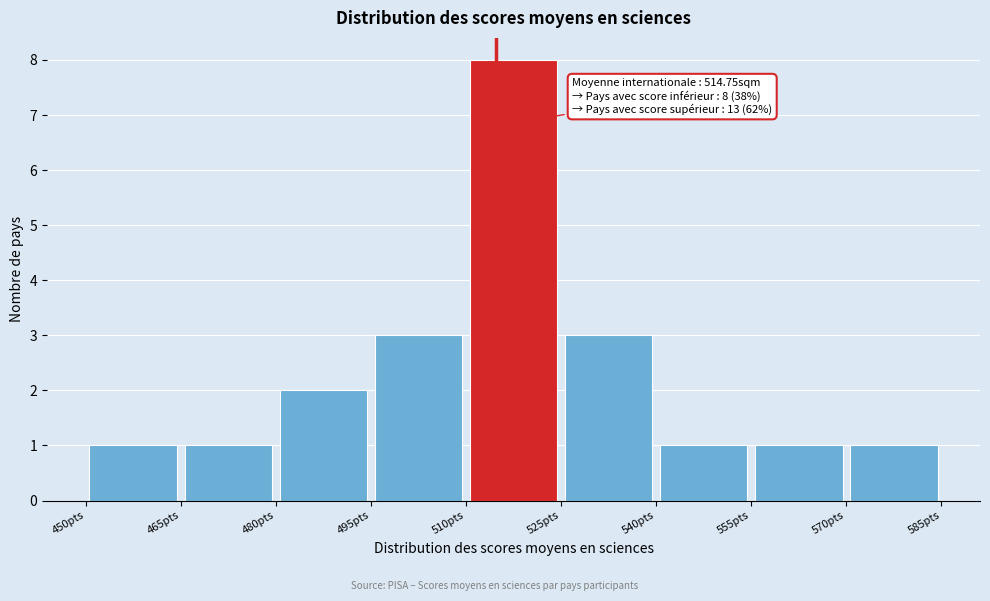

Over which range of the x-axis is the bar tallest?

510 to 525